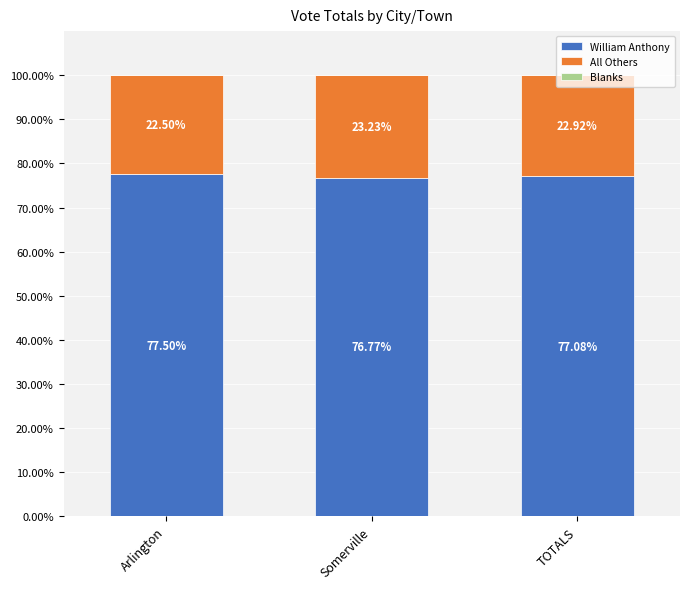

What is the total value across all series at TOTALS?

100.0